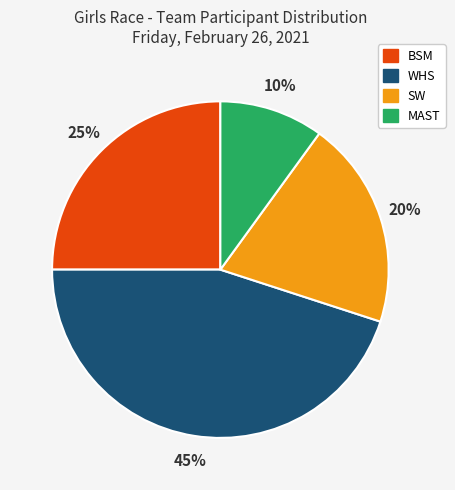

How many slices are in this pie chart?

4